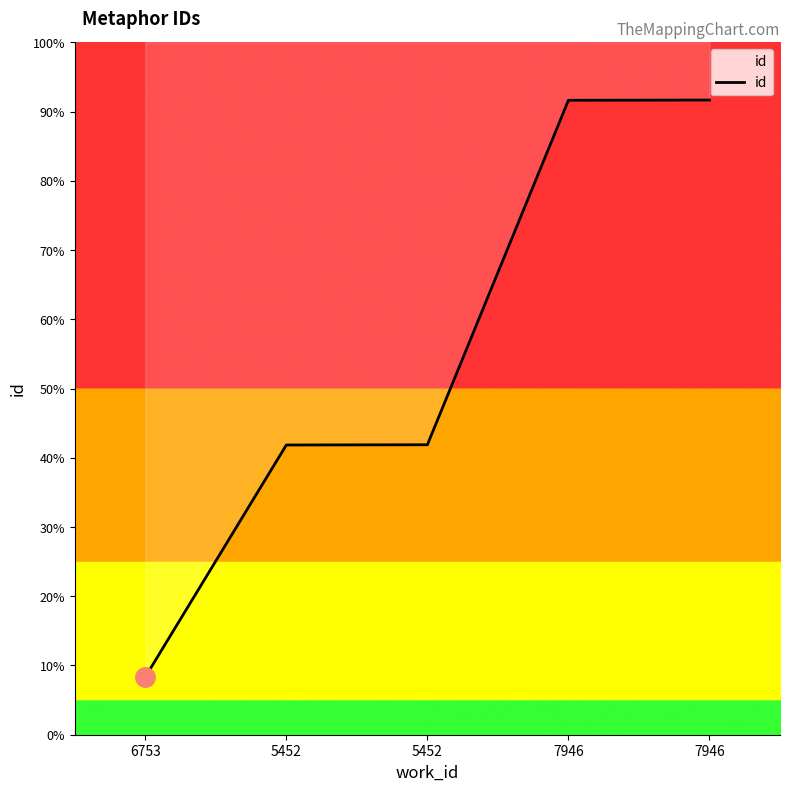

What is the change in value from 5452 to 7946?

+2987